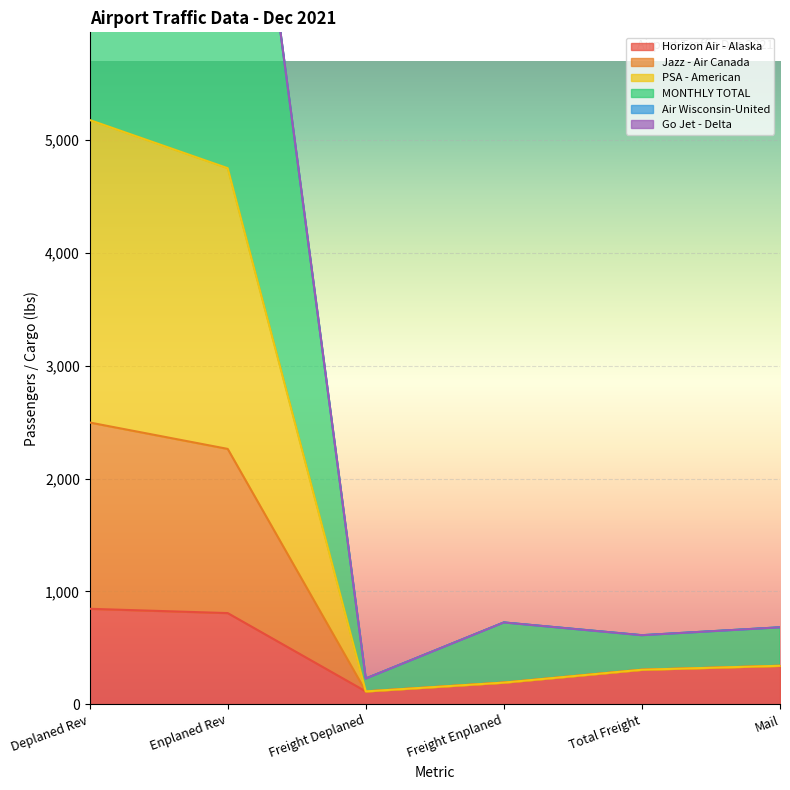

True or false: Horizon Air - Alaska has a value of 341 at Mail.

True